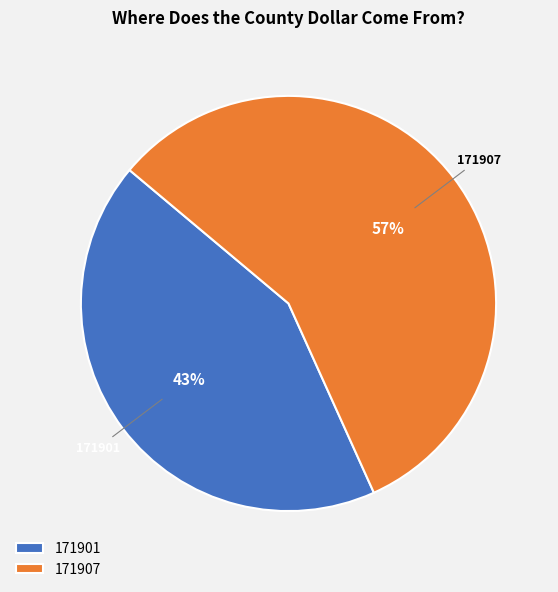

Is the sum of 171901 and 171907 greater than half?

Yes